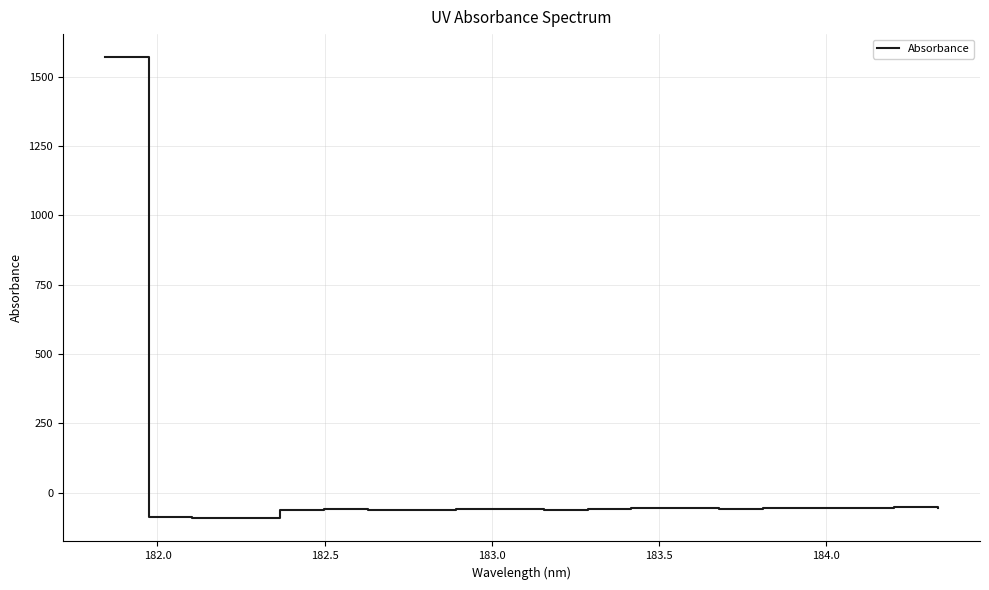

True or false: there are more than 1 points higher than both neighbors.

True